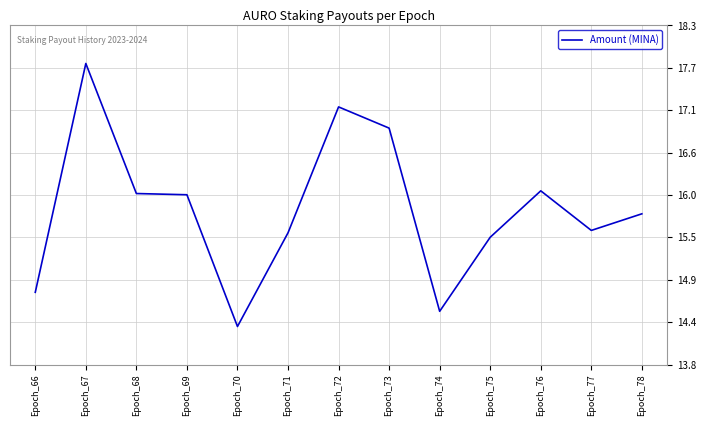

Which category has the highest value across all series?

Epoch_67